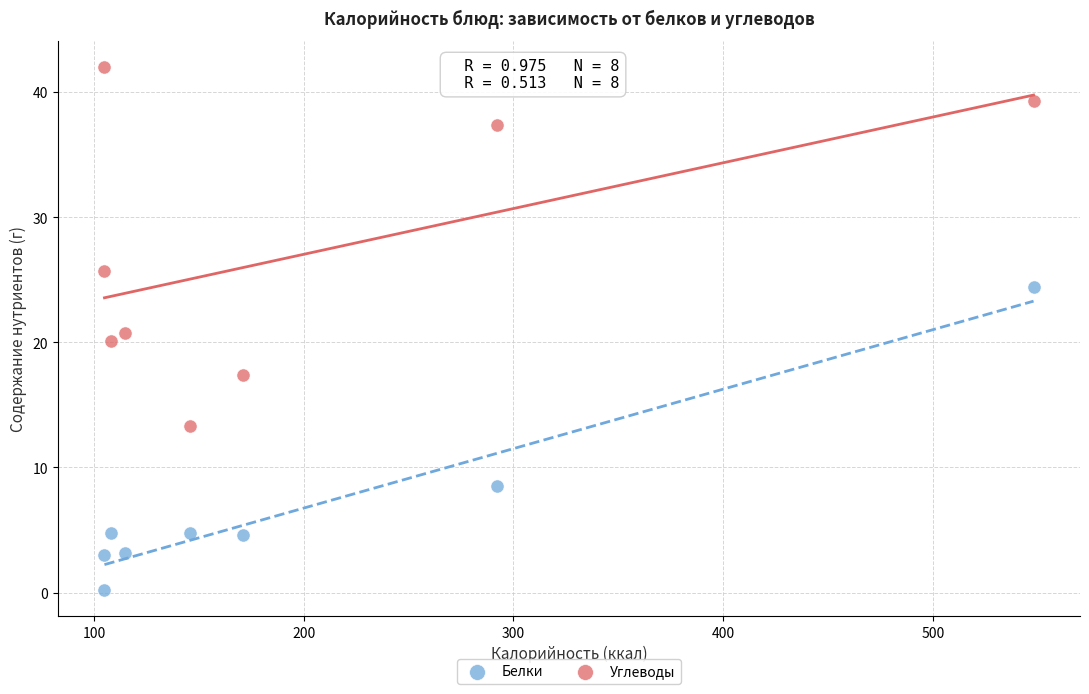

Which series contains the highest Y value?

Углеводы